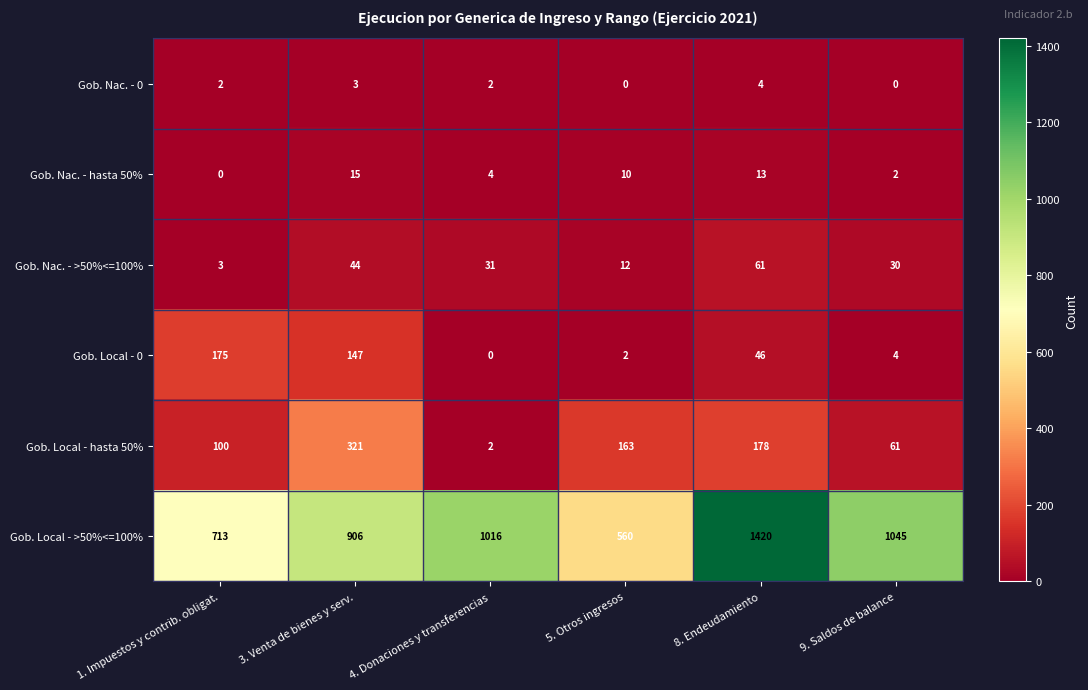

What is the average value of the Gob. Local - hasta 50% series?

138